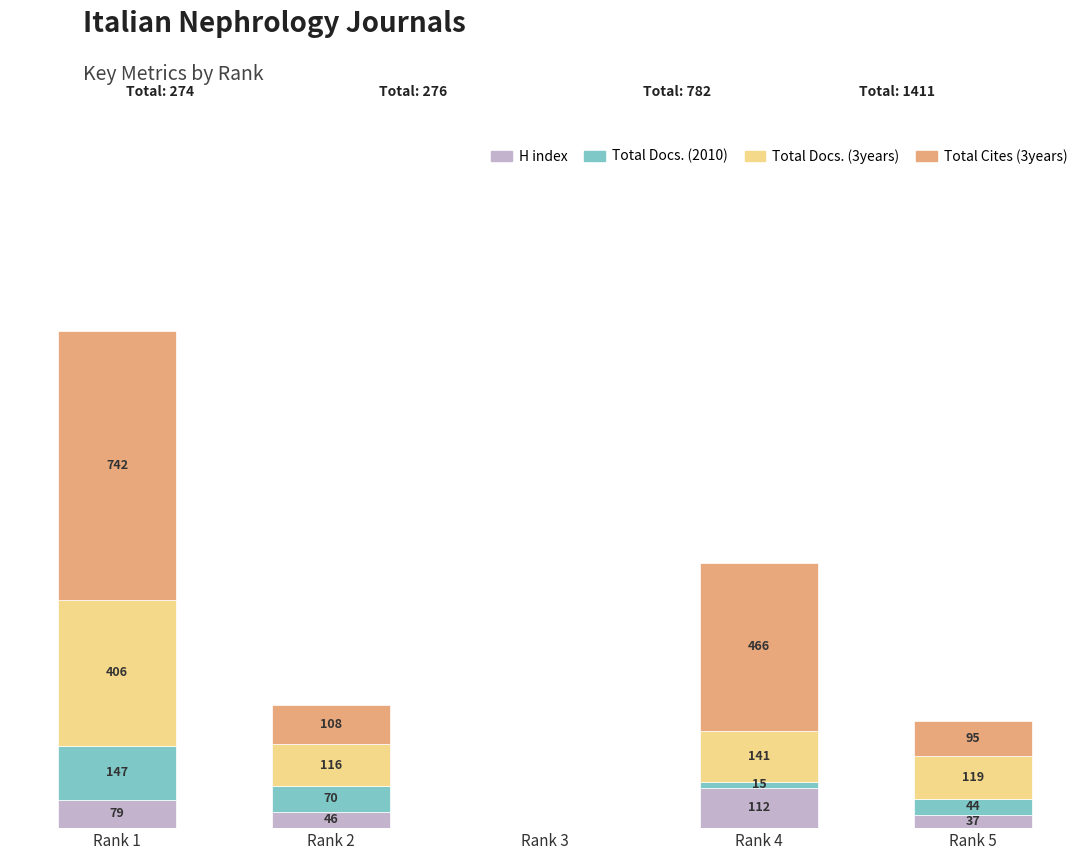

At which category is the sum across all series the highest?

Rank 1